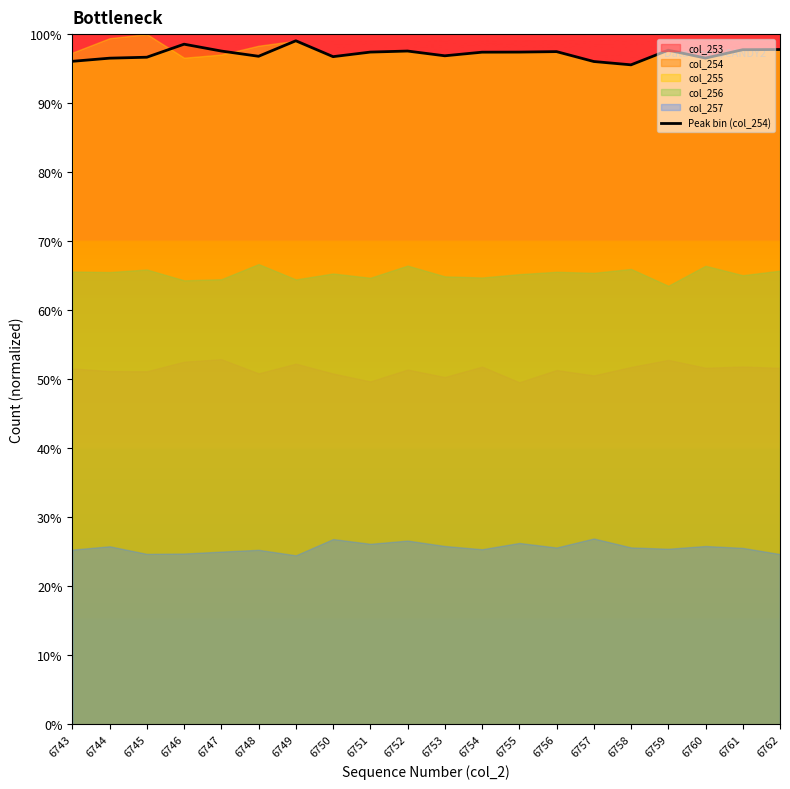

Reading left to right, extract all data points from this chart.

96.1	96.5	96.7	98.5	97.5	96.8	99.0	96.7	97.4	97.5	96.9	97.4	97.4	97.5	96.0	95.5	97.7	96.5	97.7	97.8